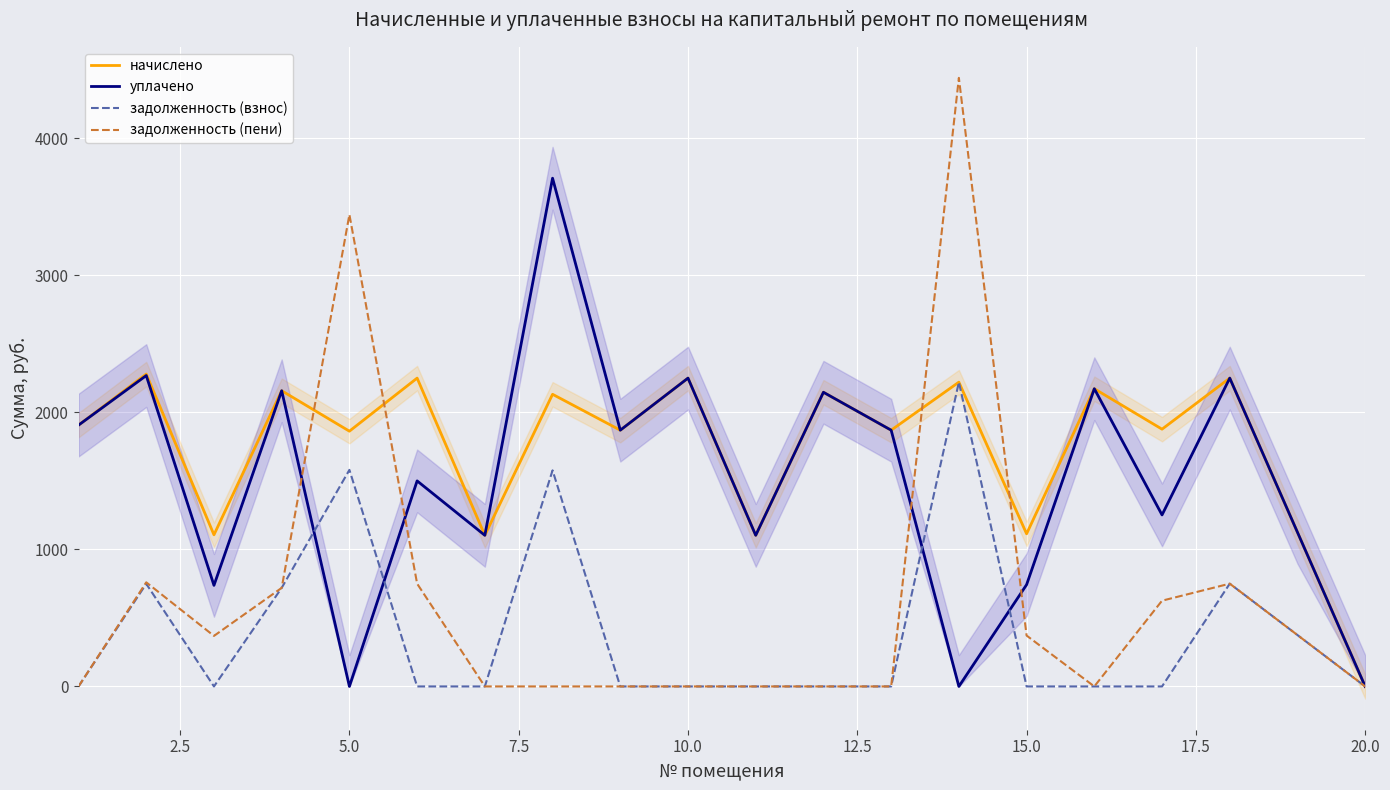

What is the highest value of the задолженность (пени) series?

4439.2